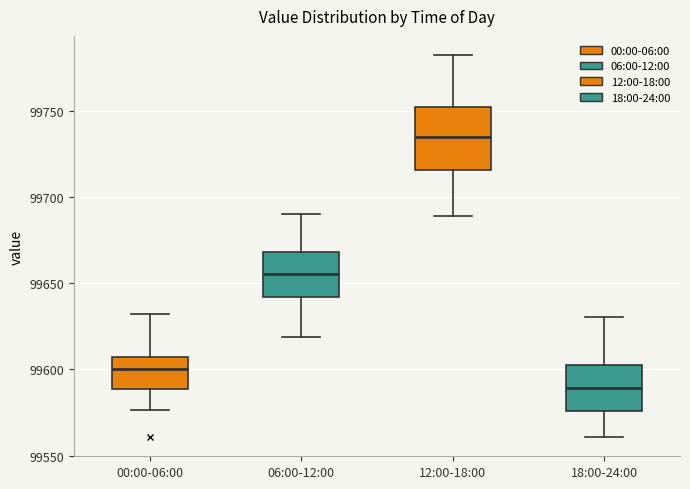

Reading left to right, read every box against the y-axis: the position of its median line, the range the box covers, and the ends of its whiskers. The values are not printed on the chart, so give them approximately, as read against the axis.

00:00-06:00: median 99600, box 99590 to 99605, whiskers 99575 to 99630
06:00-12:00: median 99655, box 99640 to 99670, whiskers 99620 to 99690
12:00-18:00: median 99735, box 99715 to 99750, whiskers 99690 to 99780
18:00-24:00: median 99590, box 99575 to 99600, whiskers 99560 to 99630